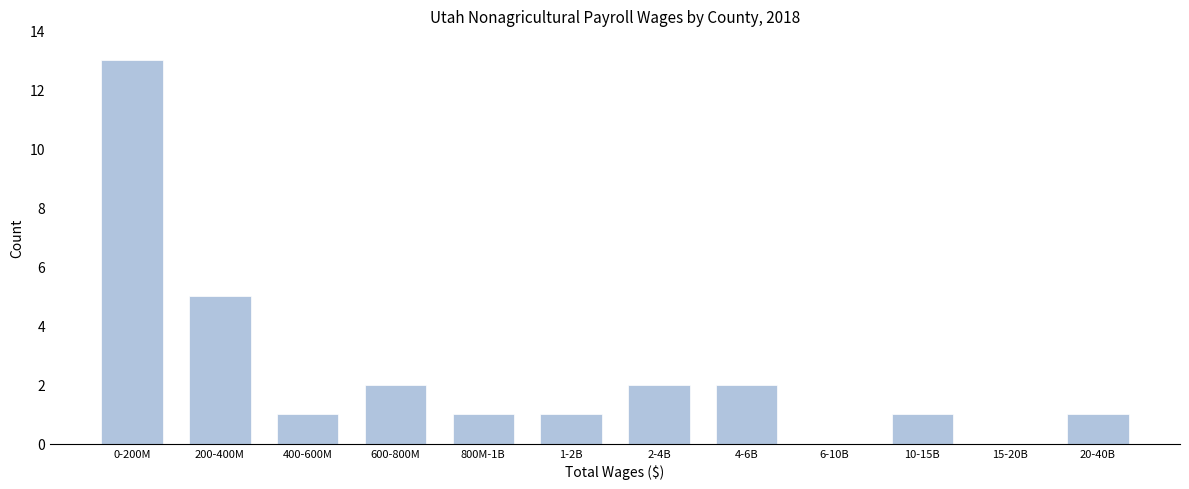

Reading left to right, list all the values displayed in this chart.

0-200M=13	200-400M=5	400-600M=1	600-800M=2	800M-1B=1	1-2B=1	2-4B=2	4-6B=2	6-10B=0	10-15B=1	15-20B=0	20-40B=1